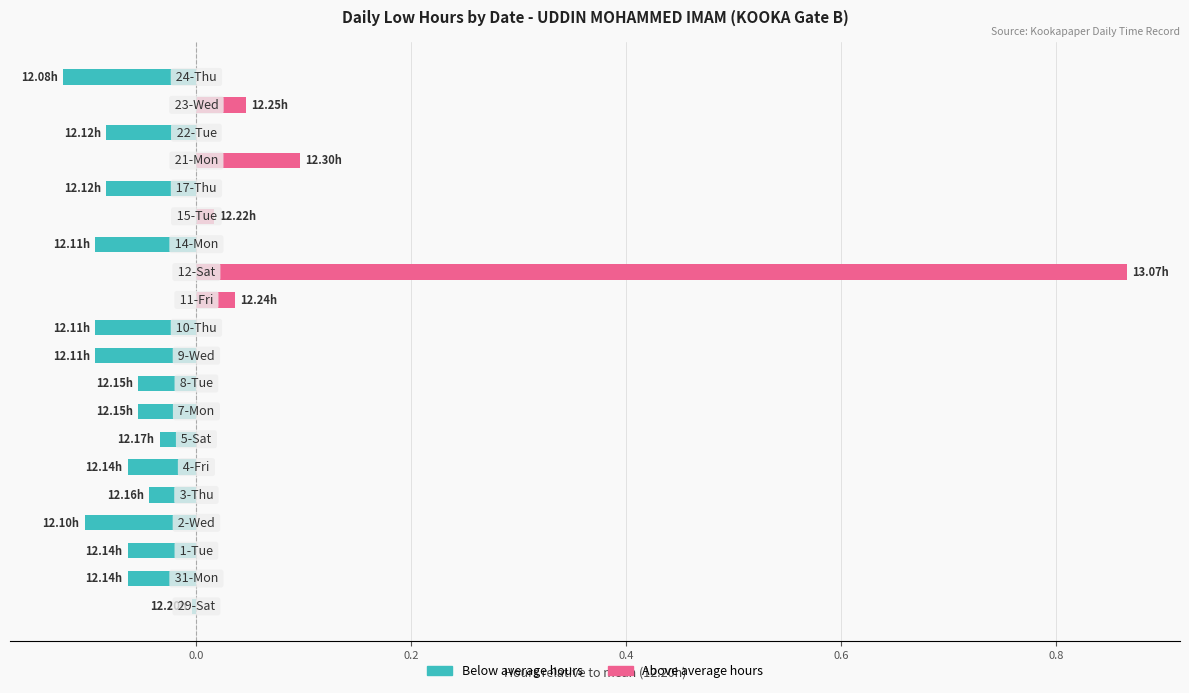

Reading right to left, transcribe all the data shown in this chart.

Below avg (Low hours): -0.1	0.0	-0.1	0.0	-0.1	0.0	-0.1	0.0	0.0	-0.1	-0.1	-0.1	-0.1	-0.0	-0.1	-0.0	-0.1	-0.1	-0.1	-0.0
Above avg (Low hours): 0.0	0.0	0.0	0.1	0.0	0.0	0.0	0.9	0.0	0.0	0.0	0.0	0.0	0.0	0.0	0.0	0.0	0.0	0.0	0.0